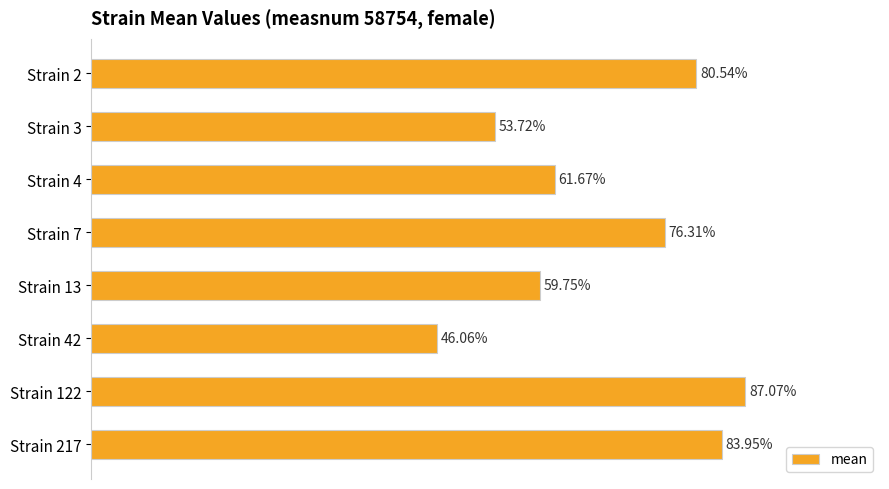

At which label is the value closest to 66?

Strain 4